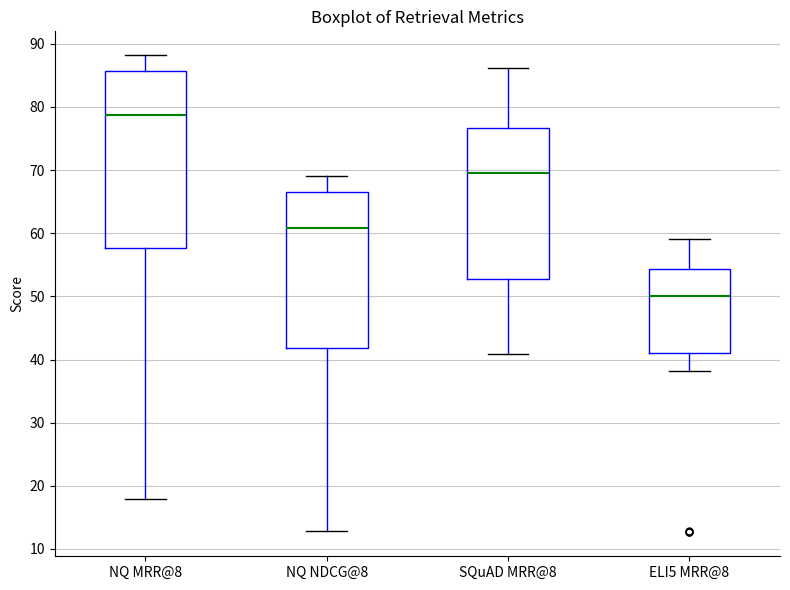

Reading left to right, read every box against the y-axis: the position of its median line, the range the box covers, and the ends of its whiskers. The values are not printed on the chart, so give them approximately, as read against the axis.

NQ MRR@8: median 79, box 58 to 86, whiskers 18 to 88
NQ NDCG@8: median 61, box 42 to 67, whiskers 13 to 69
SQuAD MRR@8: median 70, box 53 to 77, whiskers 41 to 86
ELI5 MRR@8: median 50, box 41 to 54, whiskers 38 to 59